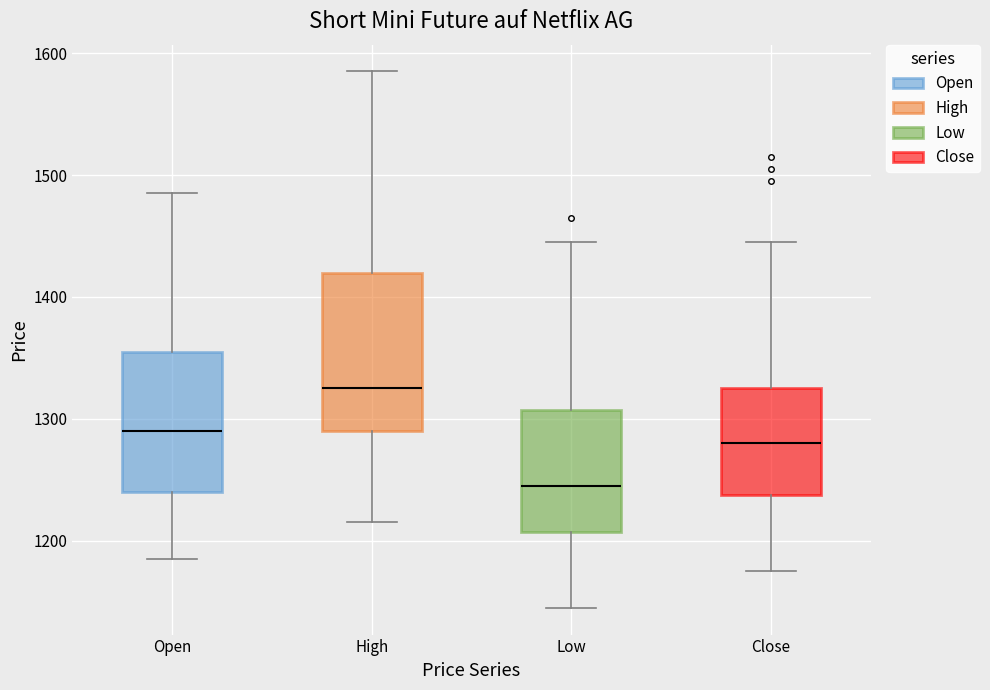

Reading left to right, read every box against the y-axis: the position of its median line, the range the box covers, and the ends of its whiskers. The values are not printed on the chart, so give them approximately, as read against the axis.

Open: median 1290, box 1240 to 1360, whiskers 1190 to 1490
High: median 1330, box 1290 to 1420, whiskers 1220 to 1590
Low: median 1250, box 1210 to 1310, whiskers 1150 to 1450
Close: median 1280, box 1240 to 1330, whiskers 1180 to 1450